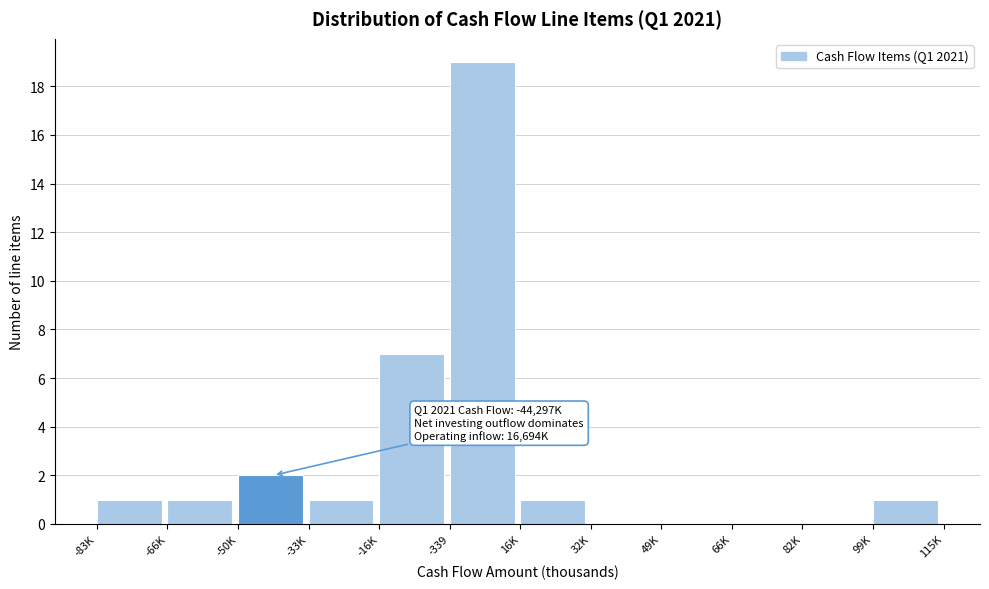

Reading left to right, transcribe all the data shown in this chart.

-83K=1	-66K=1	-50K=2	-33K=1	-16K=7	-339=19	16K=1	32K=0	49K=0	66K=0	82K=0	99K=1